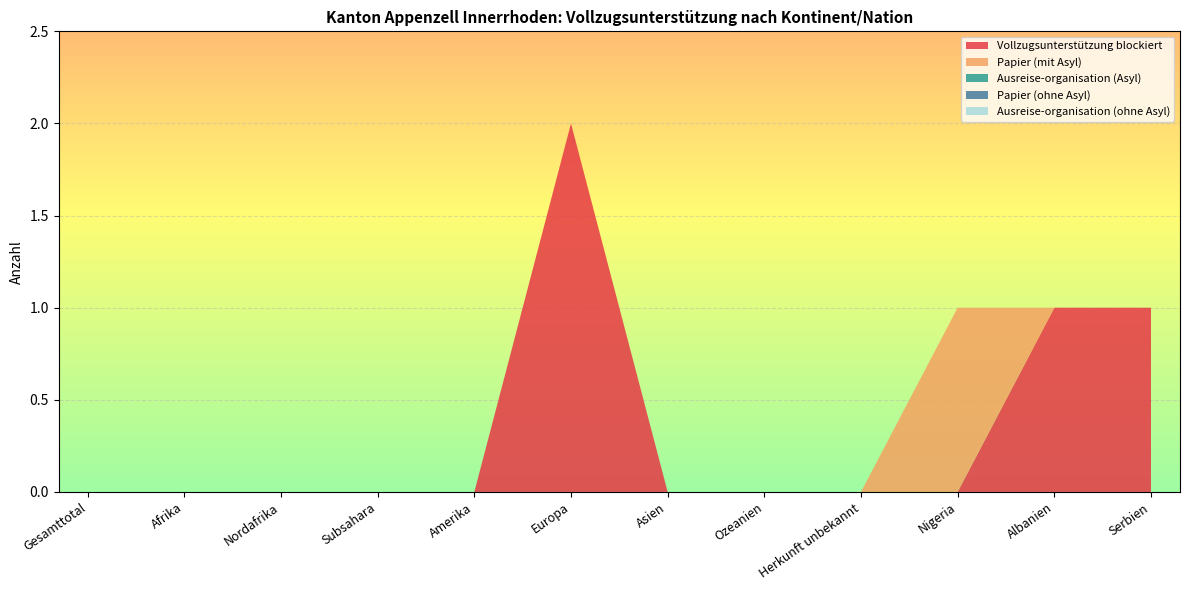

Reading right to left, extract all data points from this chart.

Vollzugsunterstützung blockiert: 1	1	0	0	0	0	2	0	0	0	0	0
Papier (mit Asyl): 0	0	1	0	0	0	0	0	0	0	0	0
Ausreise-organisation (Asyl): 0	0	0	0	0	0	0	0	0	0	0	0
Papier (ohne Asyl): 0	0	0	0	0	0	0	0	0	0	0	0
Ausreise-organisation (ohne Asyl): 0	0	0	0	0	0	0	0	0	0	0	0